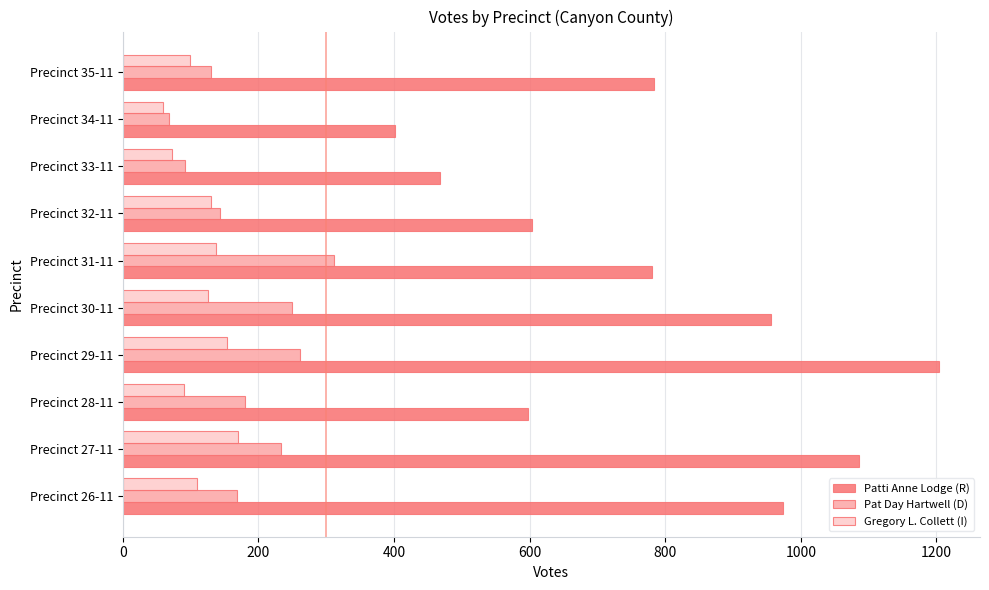

Between Precinct 31-11 and Precinct 33-11, which series saw the biggest shift?

Patti Anne Lodge (R)